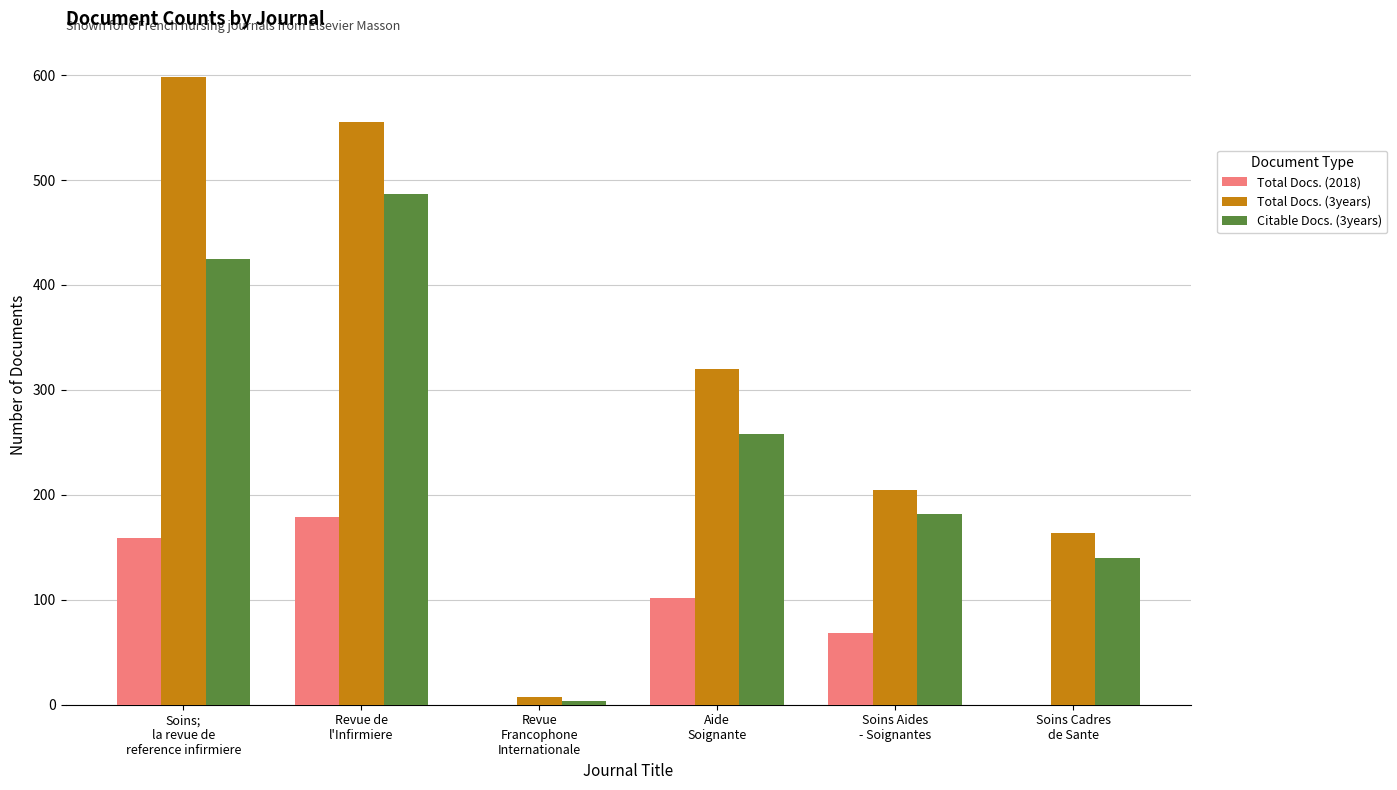

What are all the series names shown in the legend?

Total Docs. (2018), Total Docs. (3years), Citable Docs. (3years)